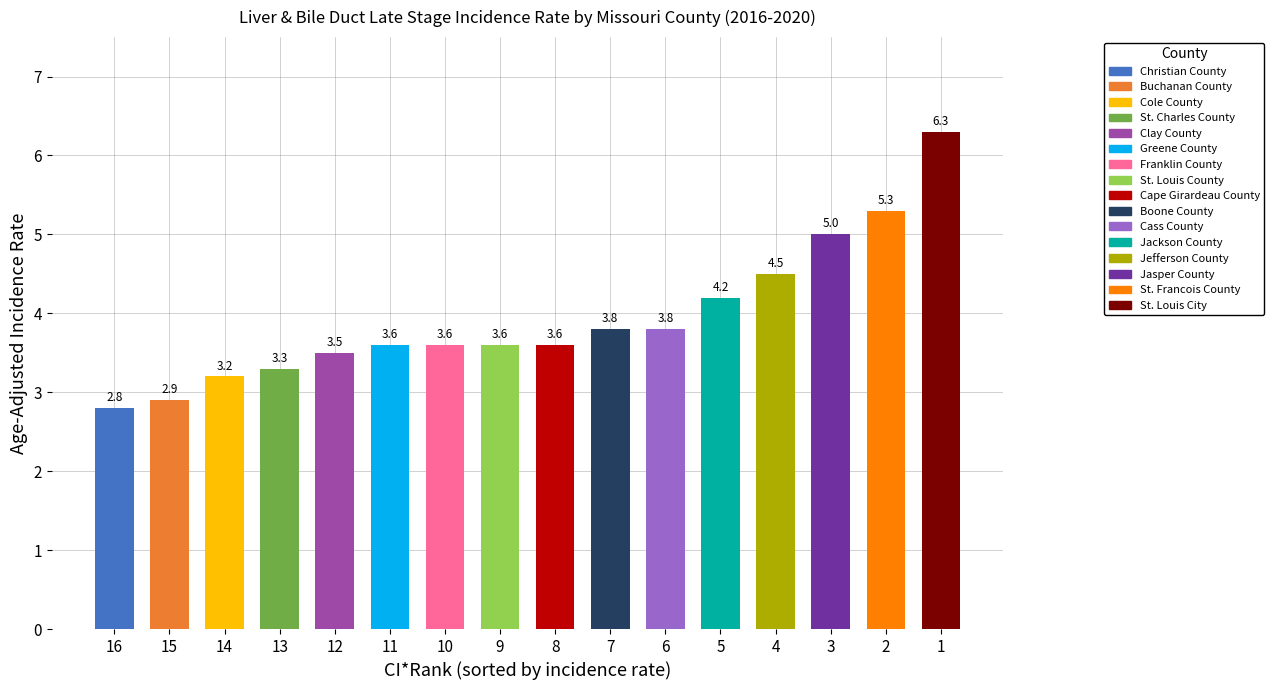

Between 4 and 14, which is larger?

4